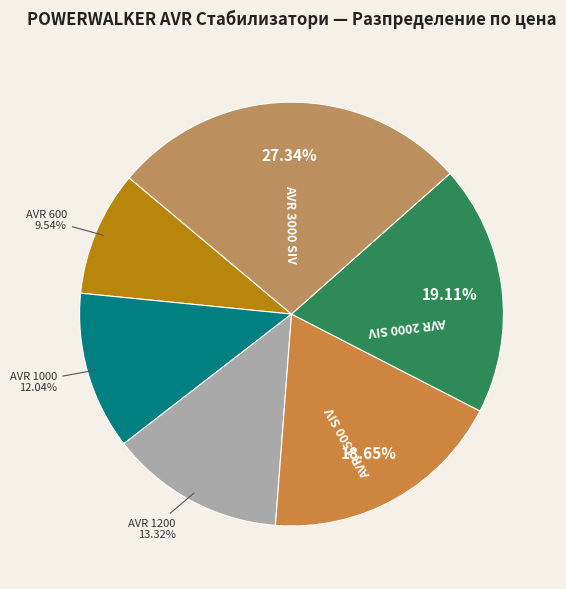

How many slices are in this pie chart?

6